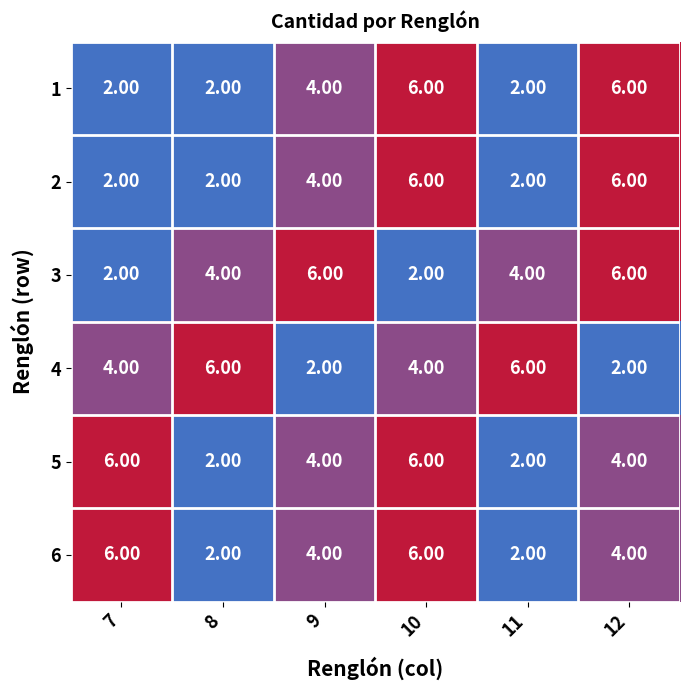

What is the difference between the highest and lowest values at 9?

4